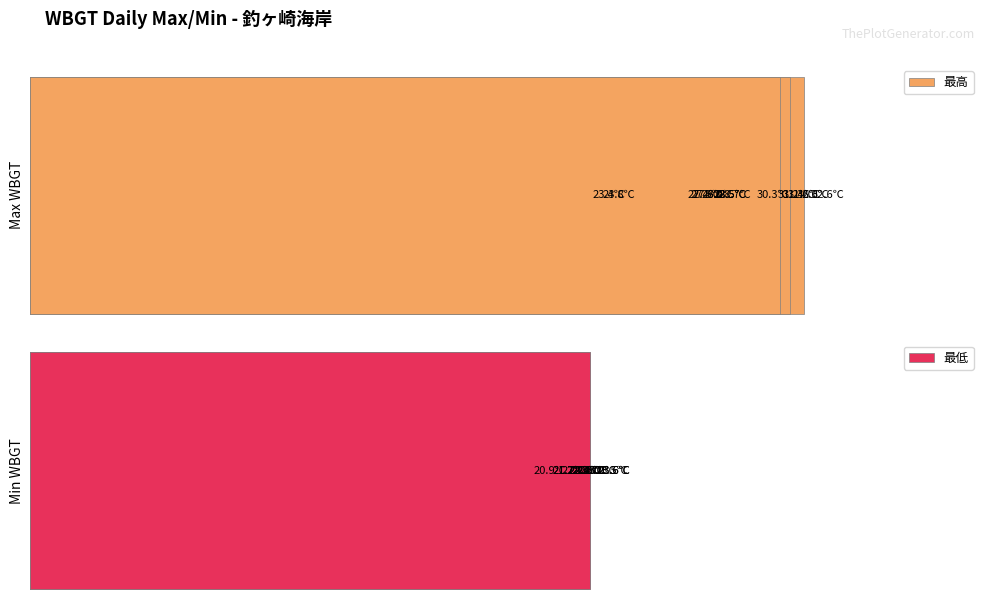

List the series in order of their overall mean, lowest first.

最低, 最高